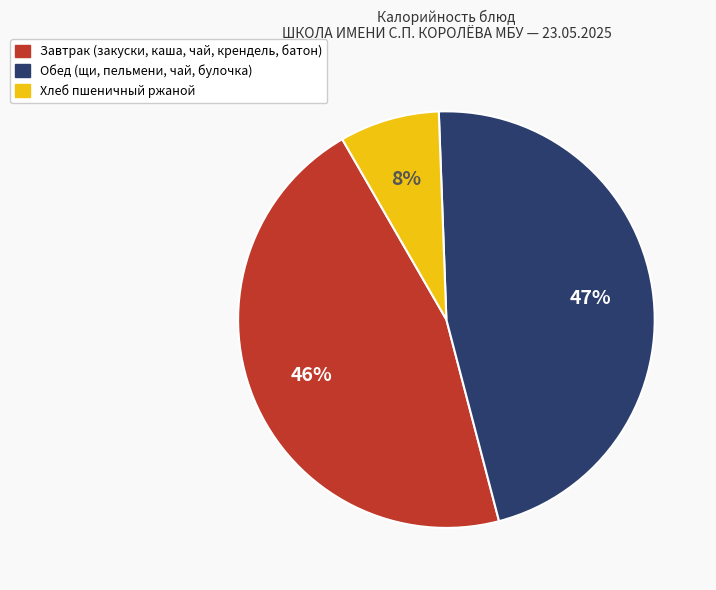

To the nearest percent, what is the difference between the Хлеб пшеничный ржаной and Обед (щи, пельмени, чай, булочка) slice percentages?

39%